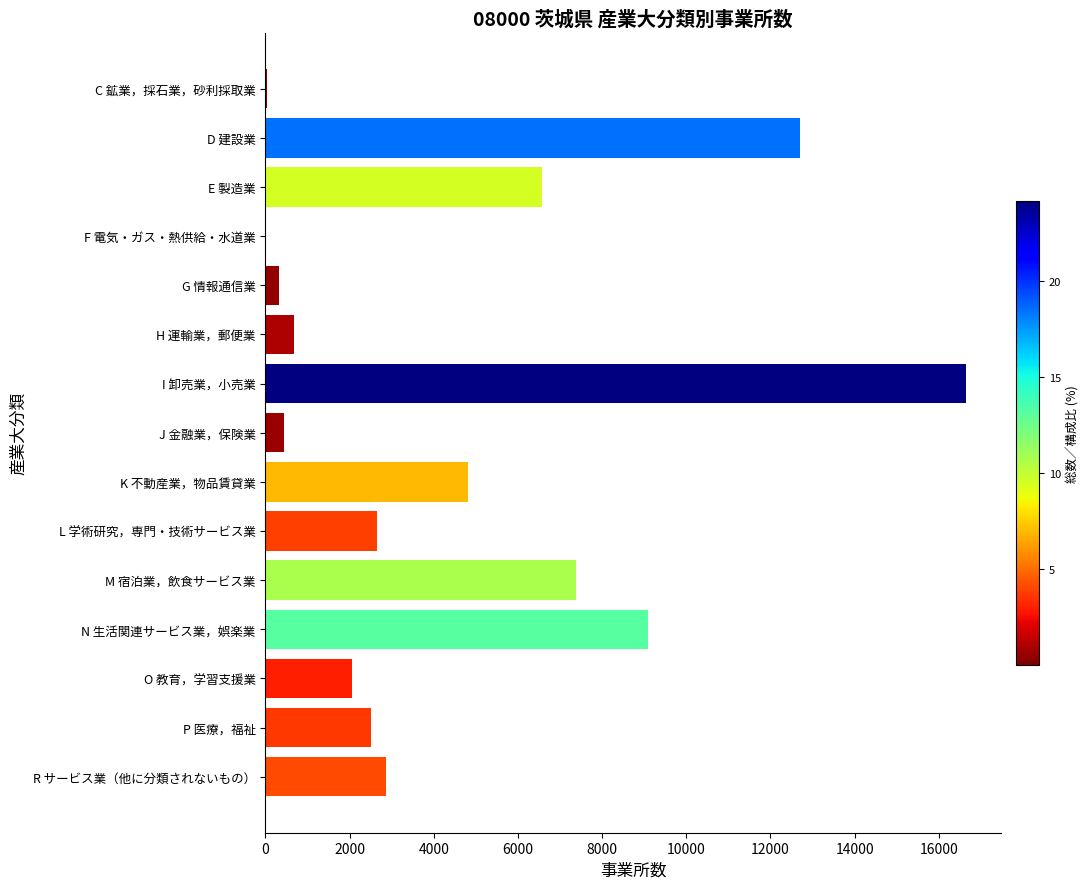

Where is the data nearest to the value 8329?

N 生活関連サービス業，娯楽業